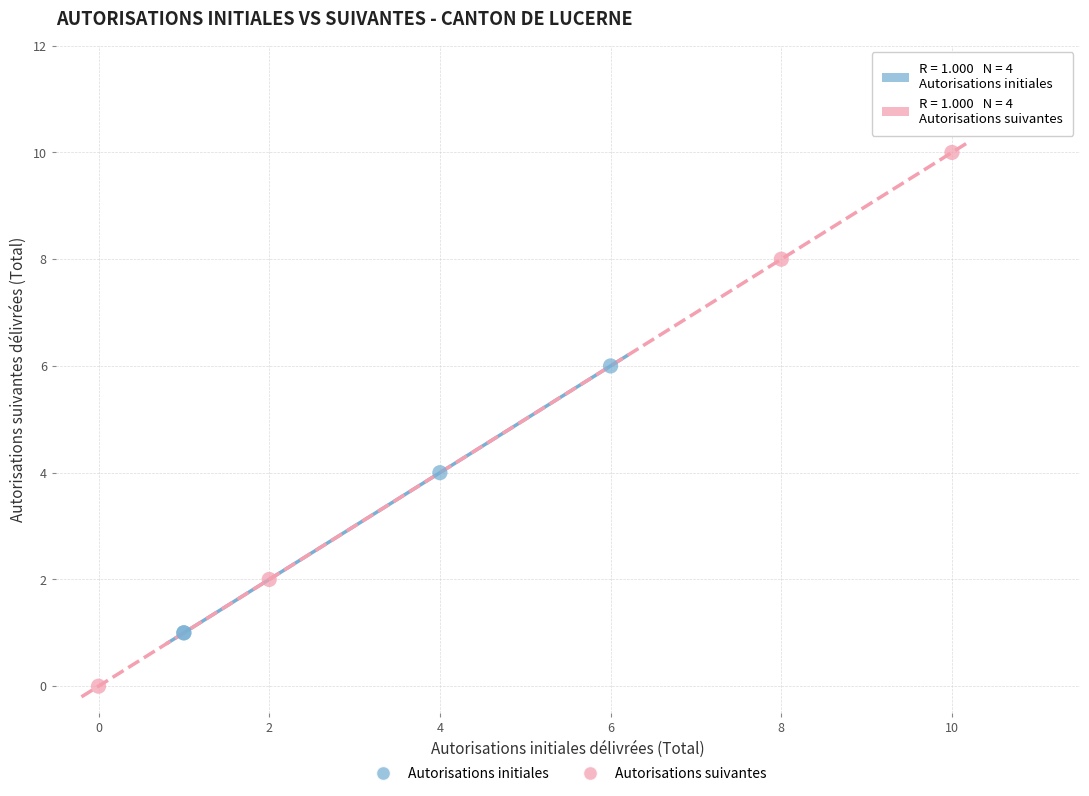

Which series has the largest Y range (max minus min)?

Autorisations suivantes